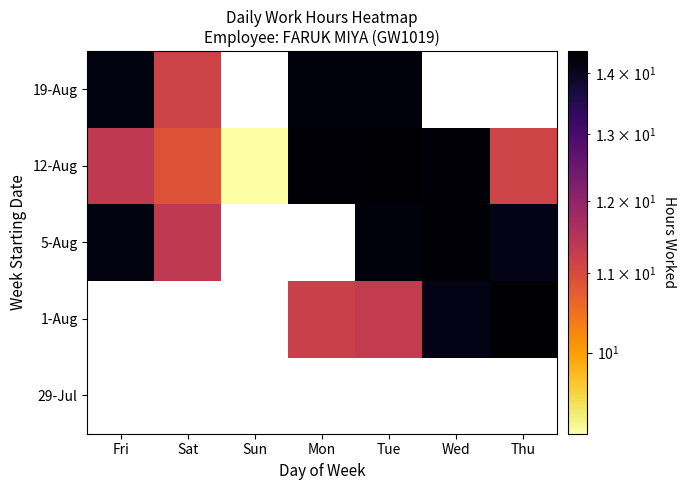

At Tue, list the series in order from largest to smallest.

29-Jul, 12-Aug, 5-Aug, 19-Aug, 1-Aug